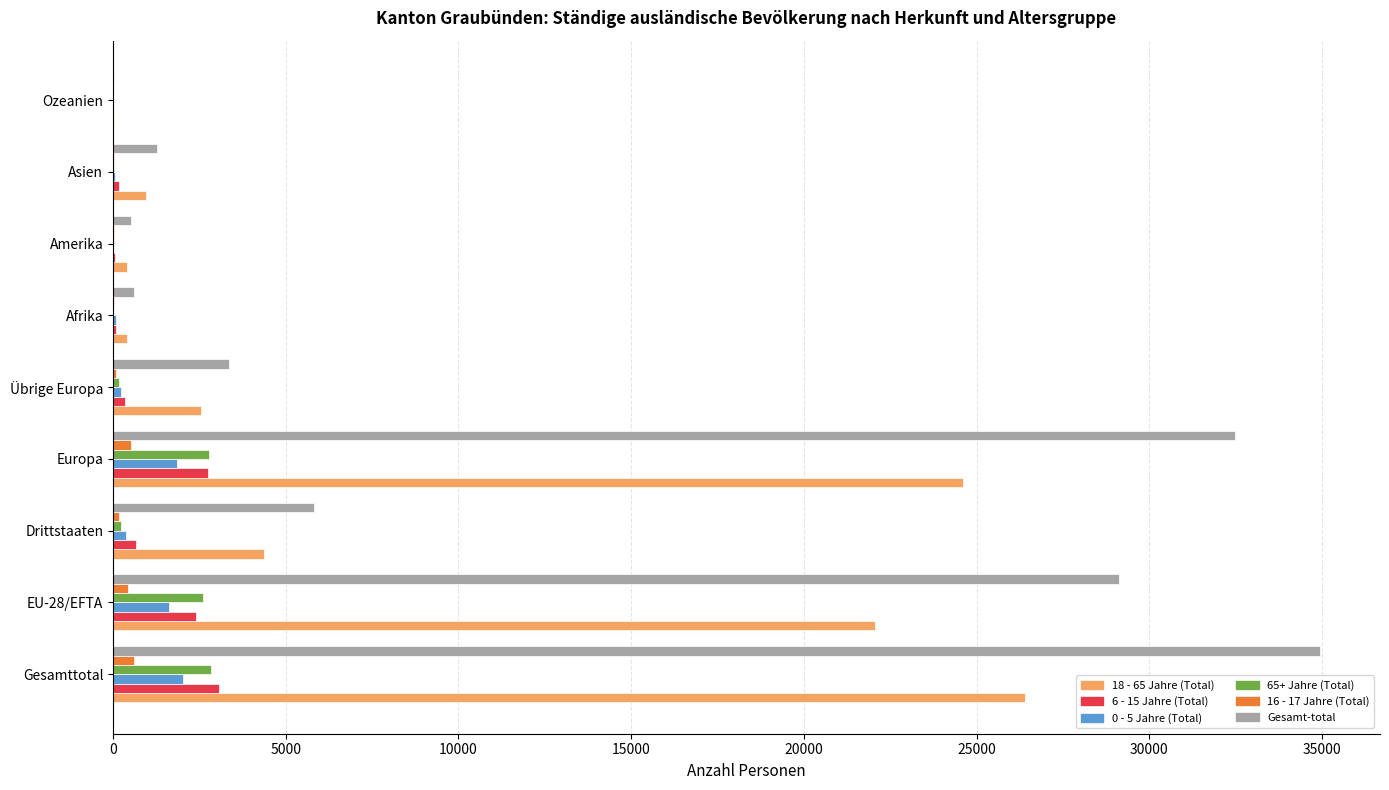

The value of Gesamt-total at Übrige Europa is 3368. True or false?

True